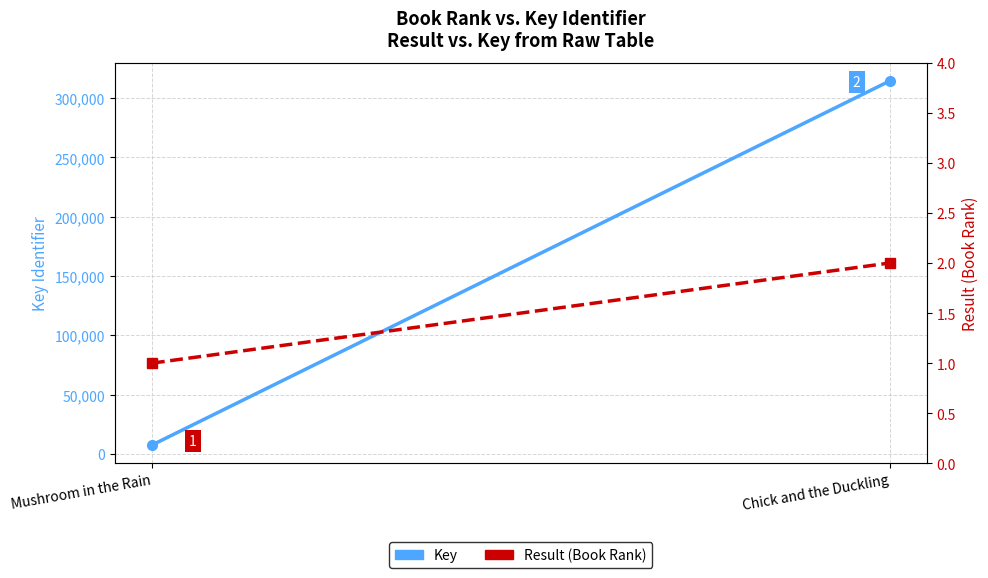

What position from the left is Mushroom in the Rain?

1